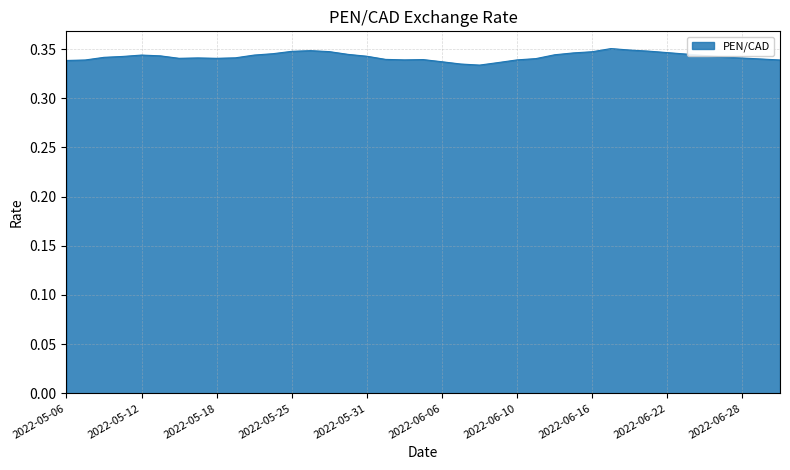

How many lines are shown in the chart?

1